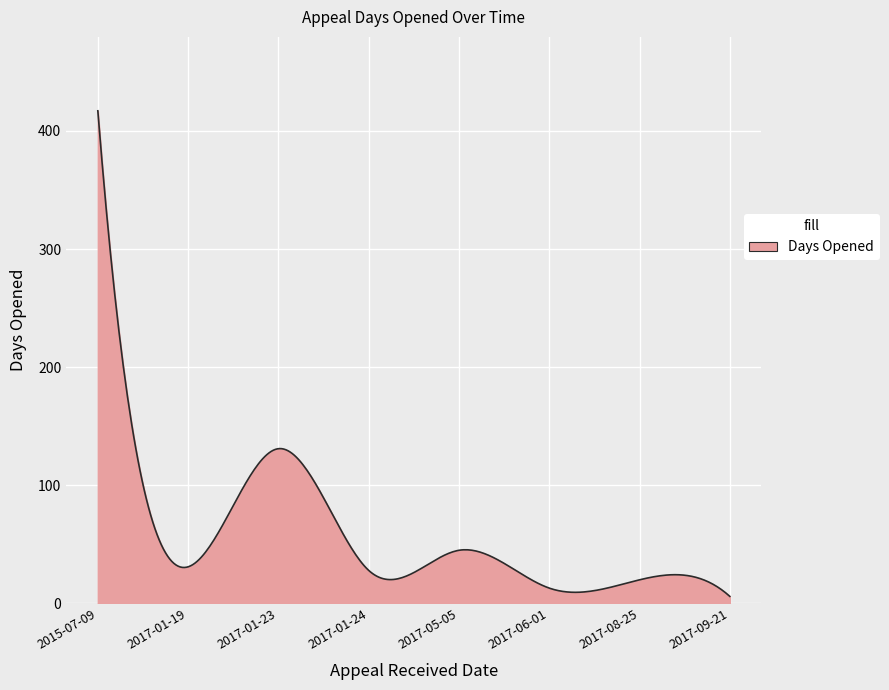

What is the difference between the maximum and minimum values?

411.0